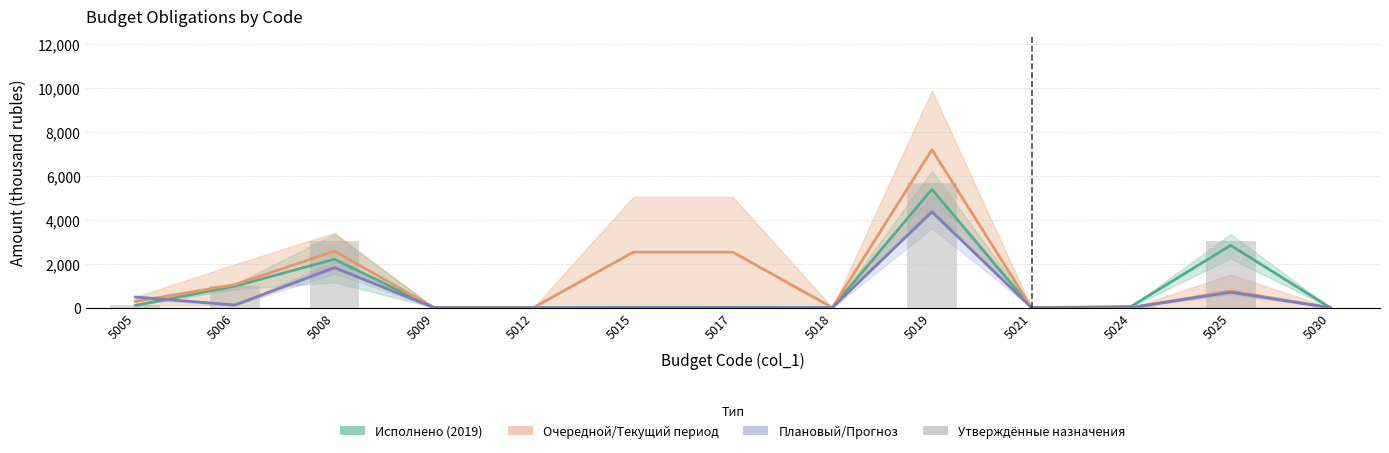

Is the value of Плановый/Прогноз at 5009 greater than the value of Утверждённые назначения at 5030?

No